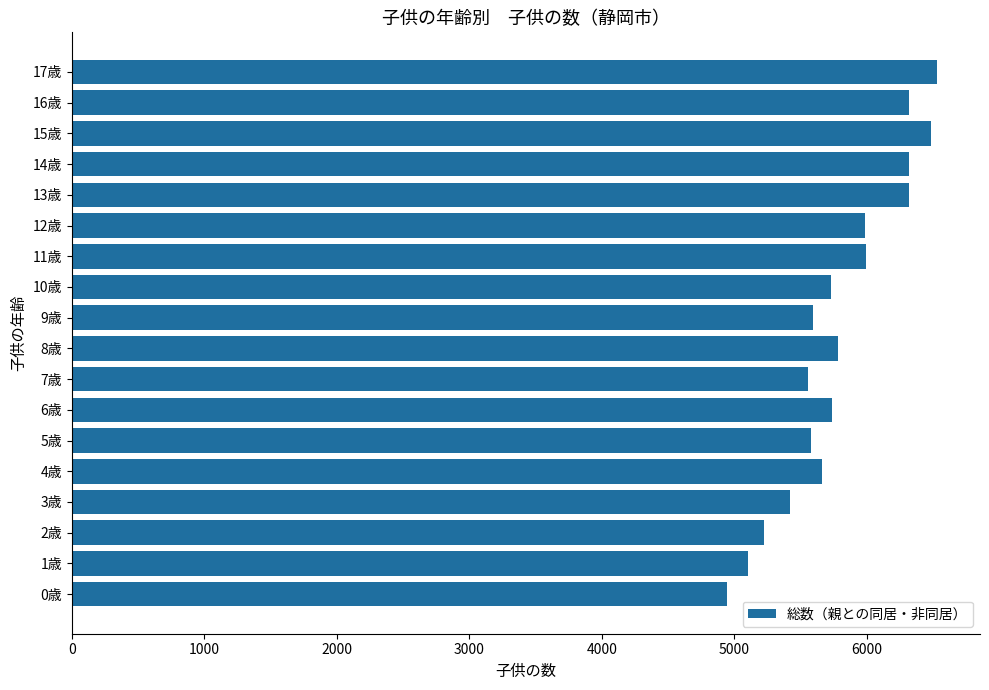

Is it true that the value at 17歳 is 3826?

False